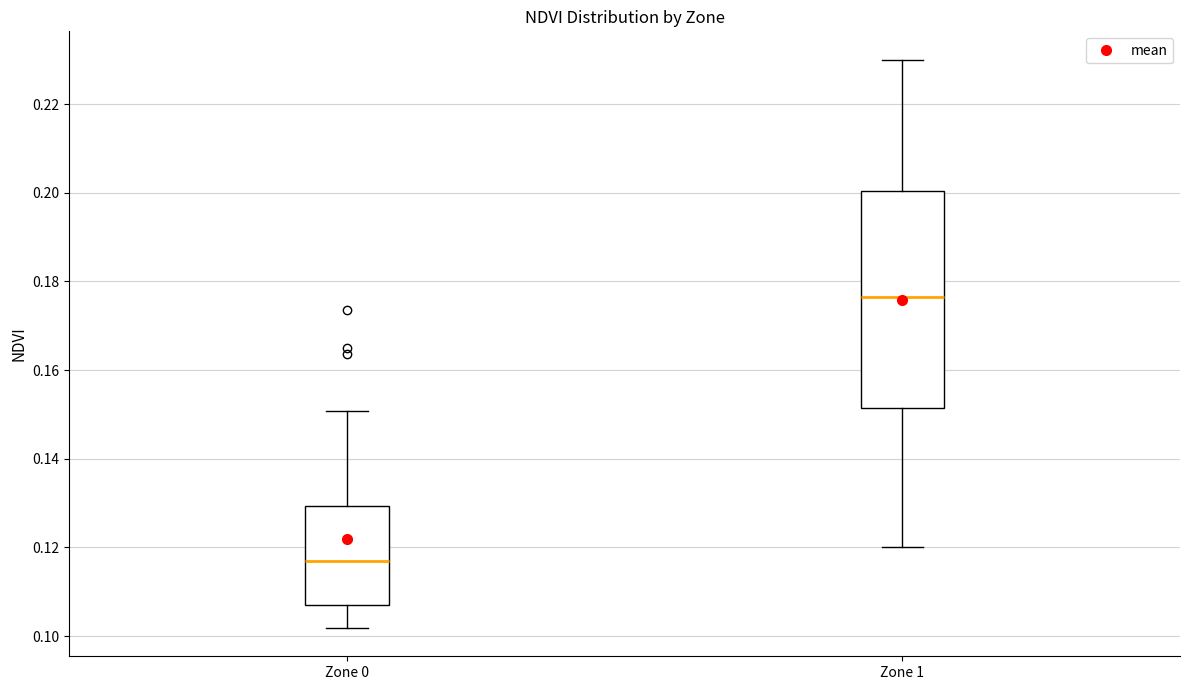

Reading left to right, transcribe this box plot: for each box, give where its median line is, the range the box spans, and where its two whiskers end, as read against the y-axis. The values are not printed on the chart, so give them approximately, as read against the axis.

Zone 0: median 0.116, box 0.106 to 0.130, whiskers 0.102 to 0.150
Zone 1: median 0.176, box 0.152 to 0.200, whiskers 0.120 to 0.230